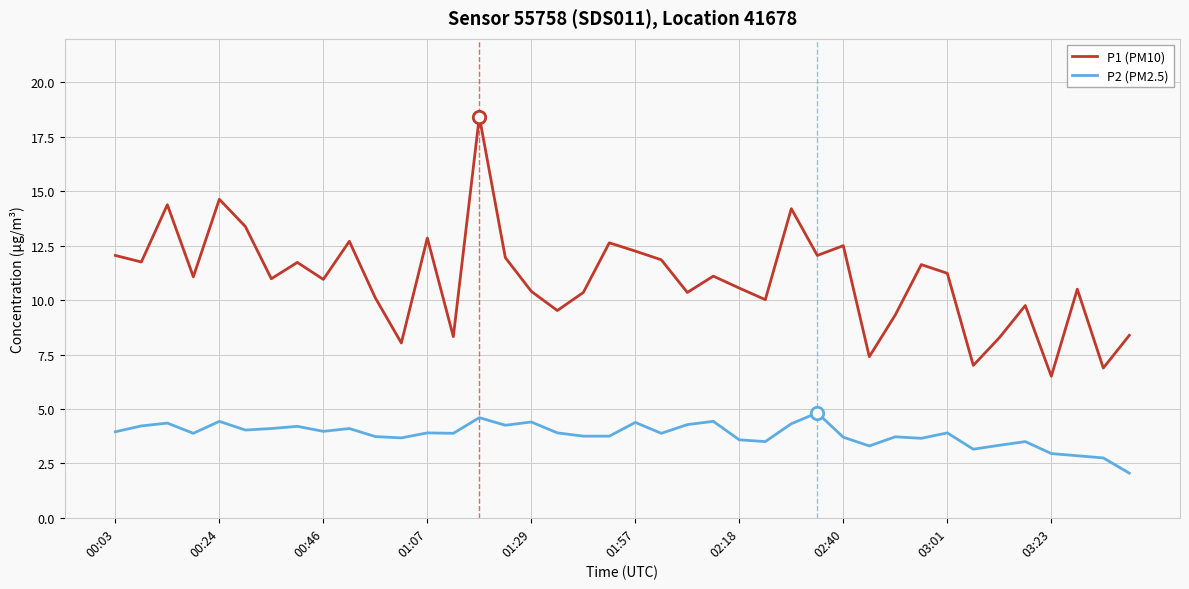

Which series has the largest range (max minus min)?

P1 (PM10)